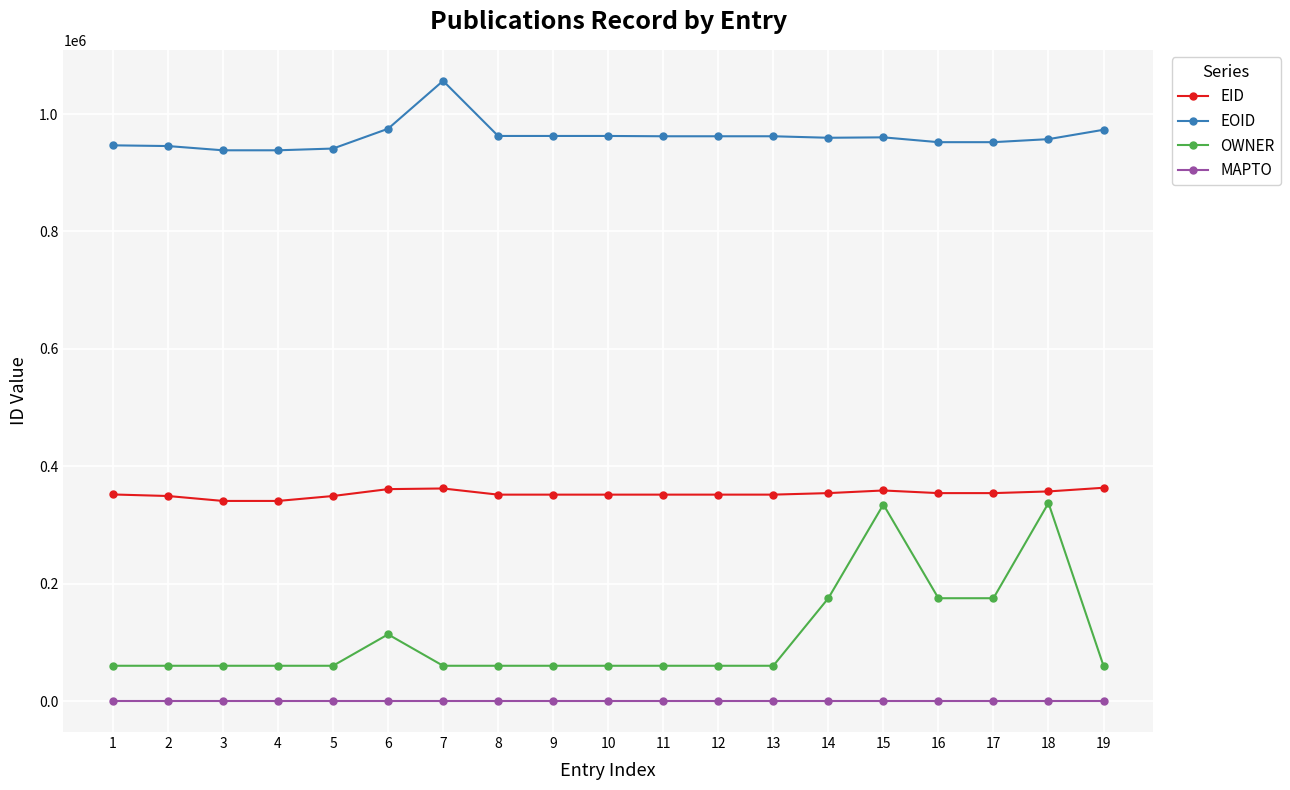

True or false: EID and EOID intersect in this chart.

False